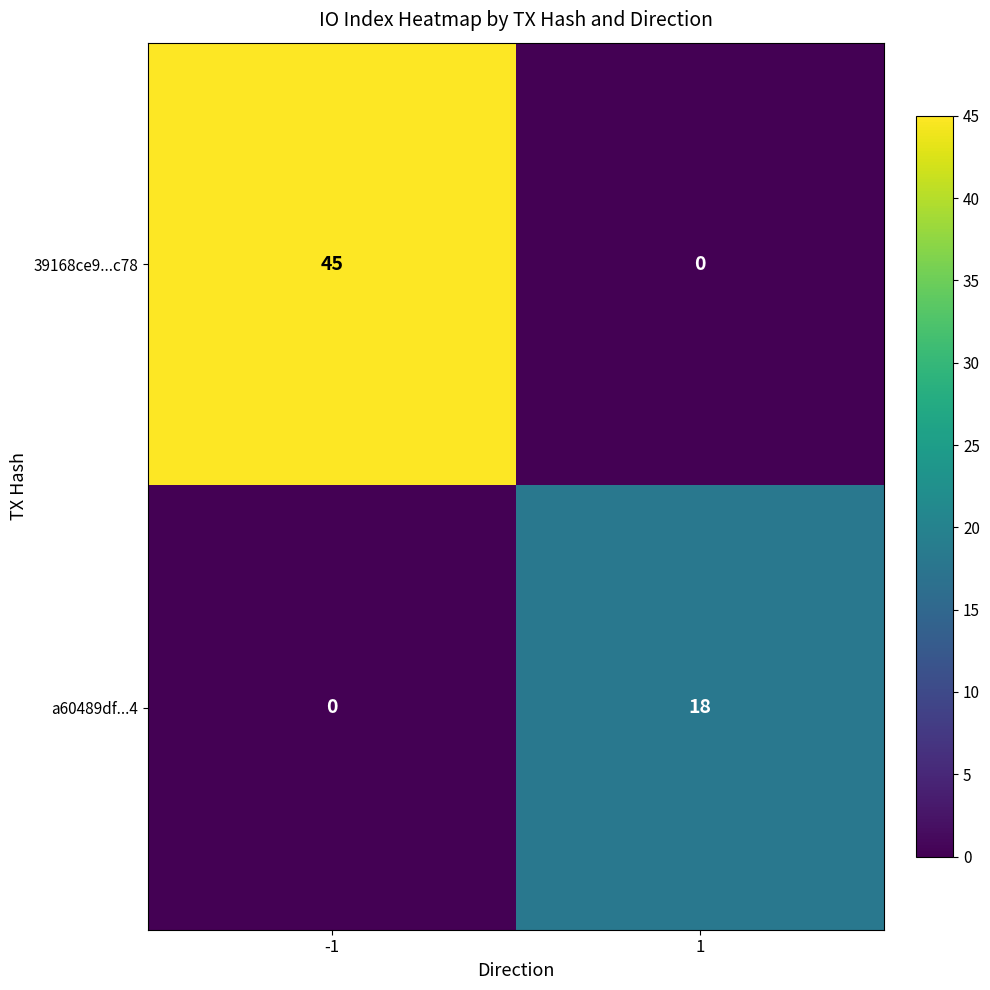

The value of a60489df...4 at -1 is 6. True or false?

False